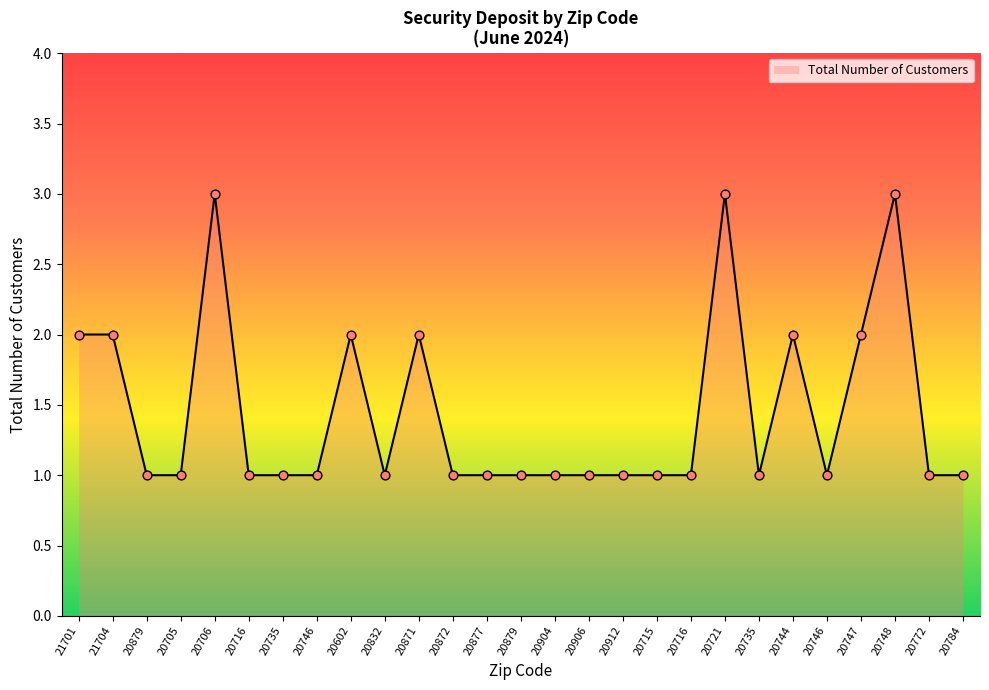

Approximately how many times larger is the value at 20879 compared to 20705?

1.0